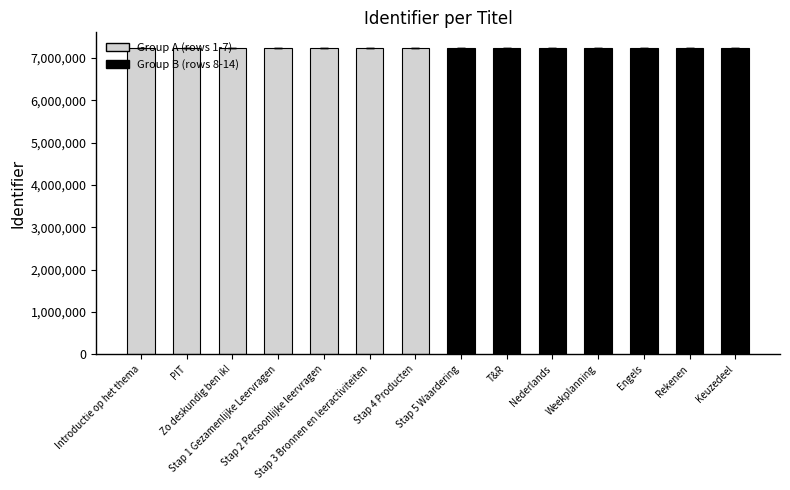

What is the smallest value displayed?

7232409